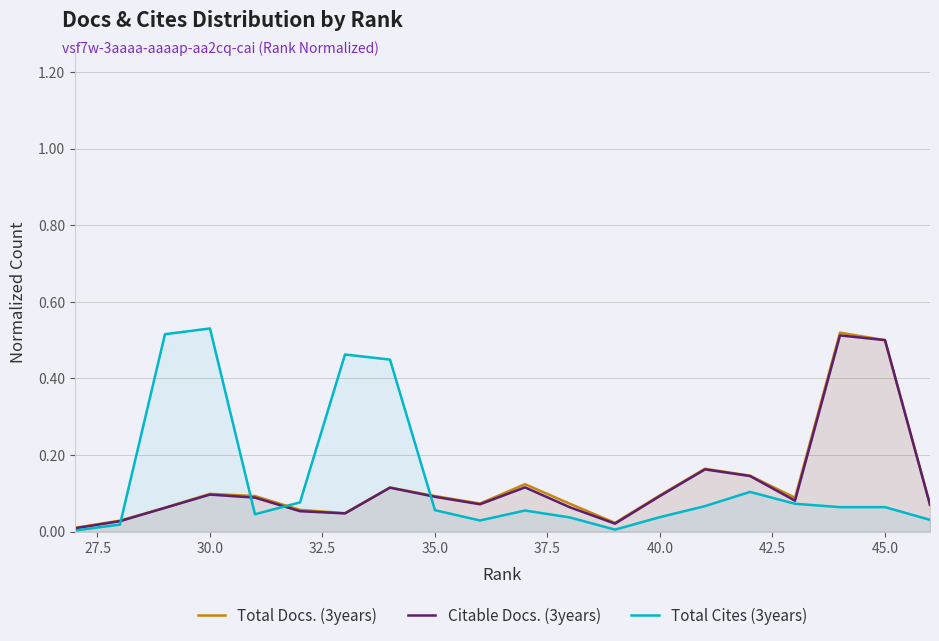

The Citable Docs. (3years) series shows 0.3 at 45.0. True or false?

False